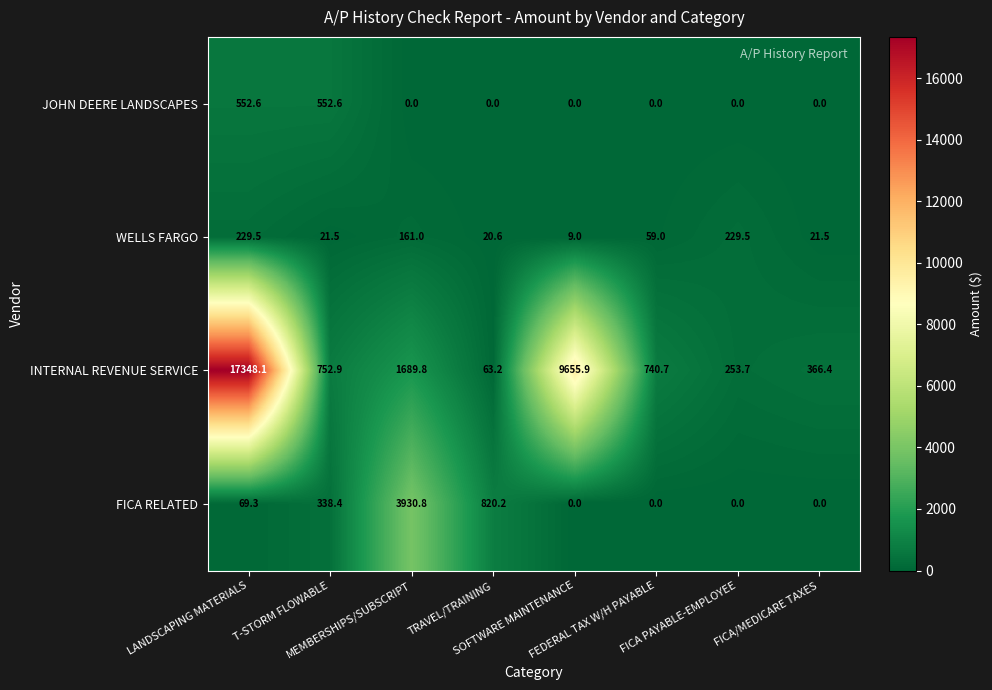

Which series has the largest total across all categories?

INTERNAL REVENUE SERVICE